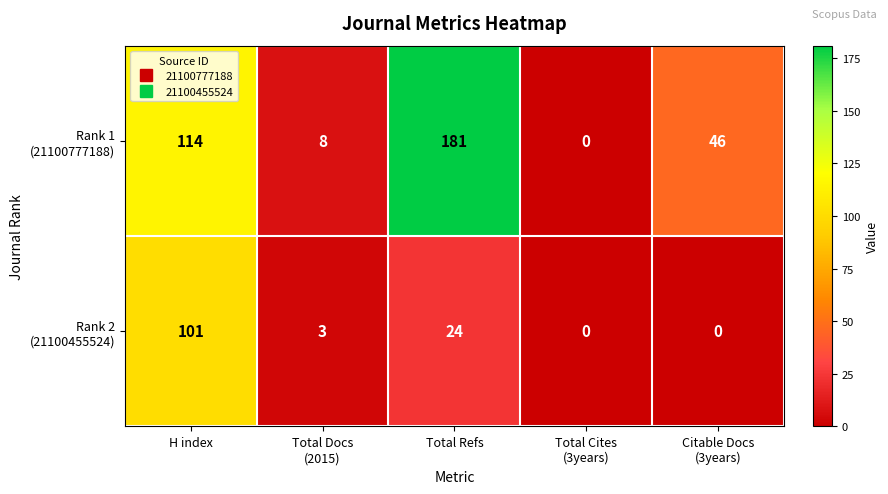

What is the difference between the highest and lowest values at Total Docs
(2015)?

5